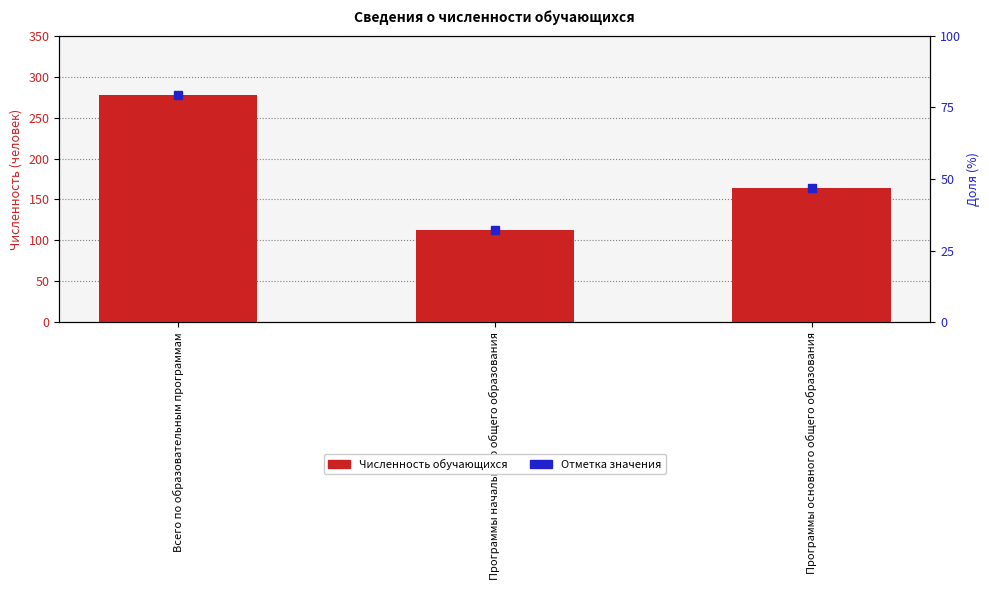

What is the maximum value shown in the chart?

277